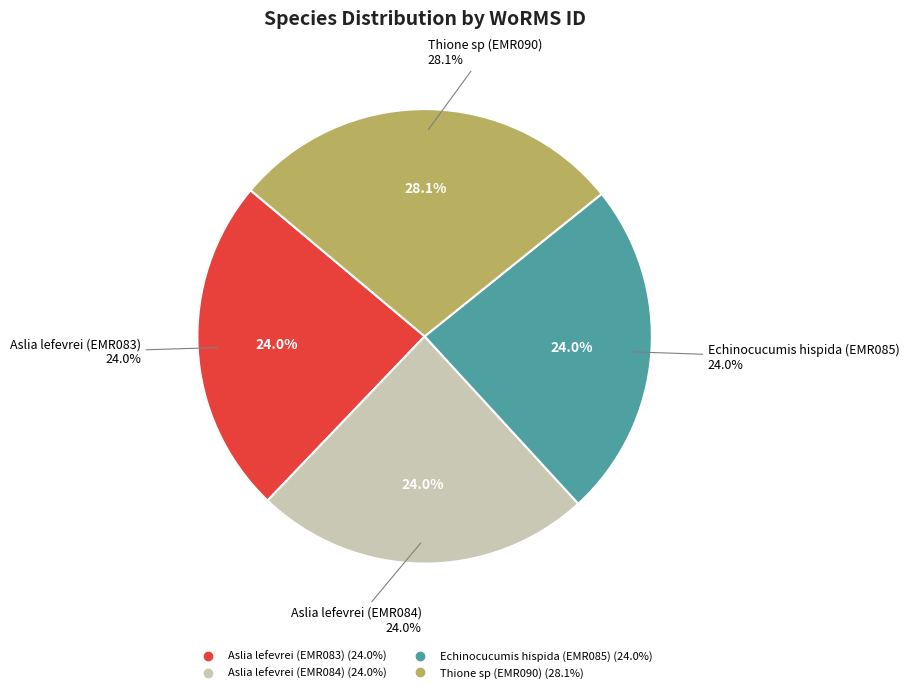

How many slices are in this pie chart?

4